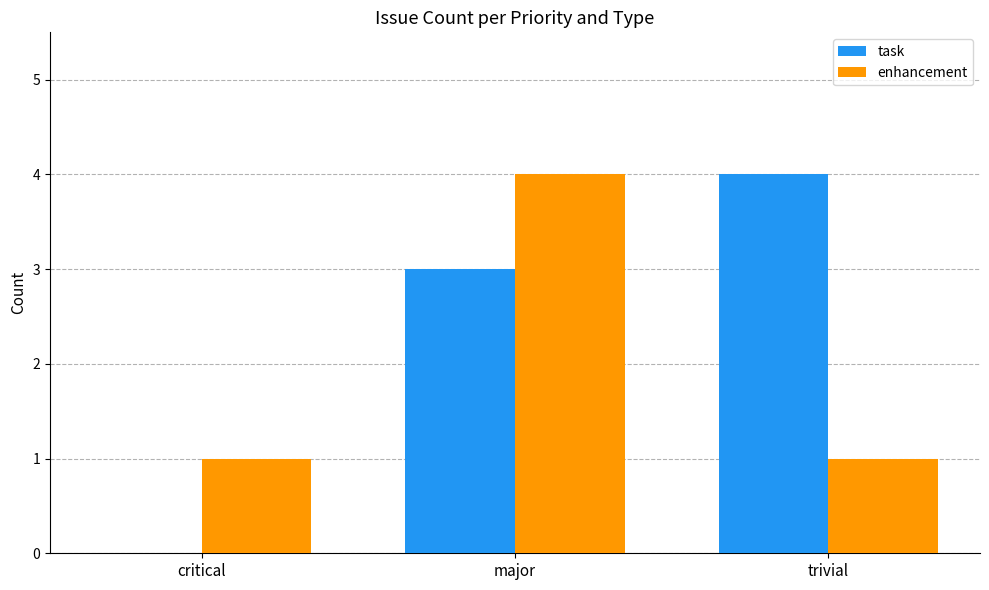

Which series has the largest total across all categories?

task